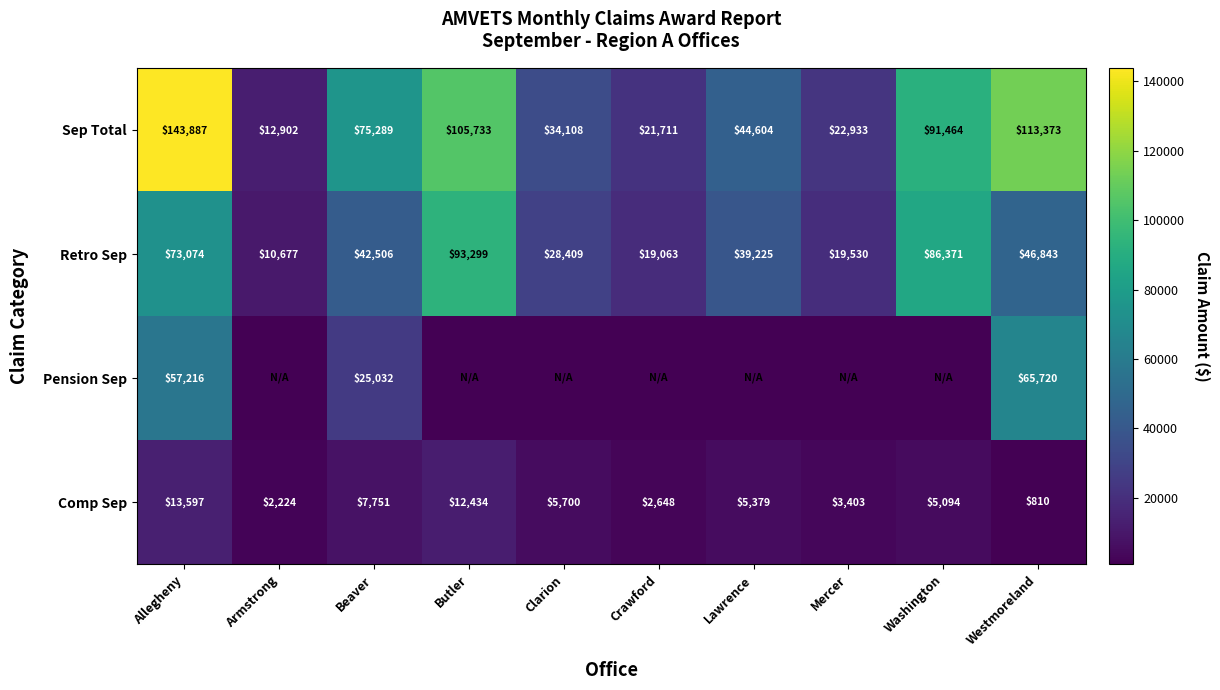

What is the difference between the maximum and minimum values in the Sep Total series?

130985